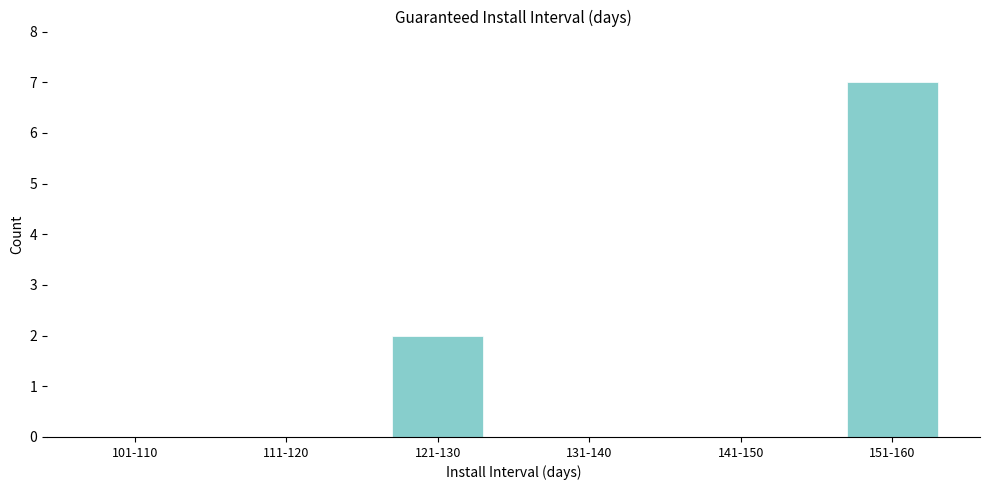

Reading right to left, extract all data points from this chart.

151-160=7	141-150=0	131-140=0	121-130=2	111-120=0	101-110=0